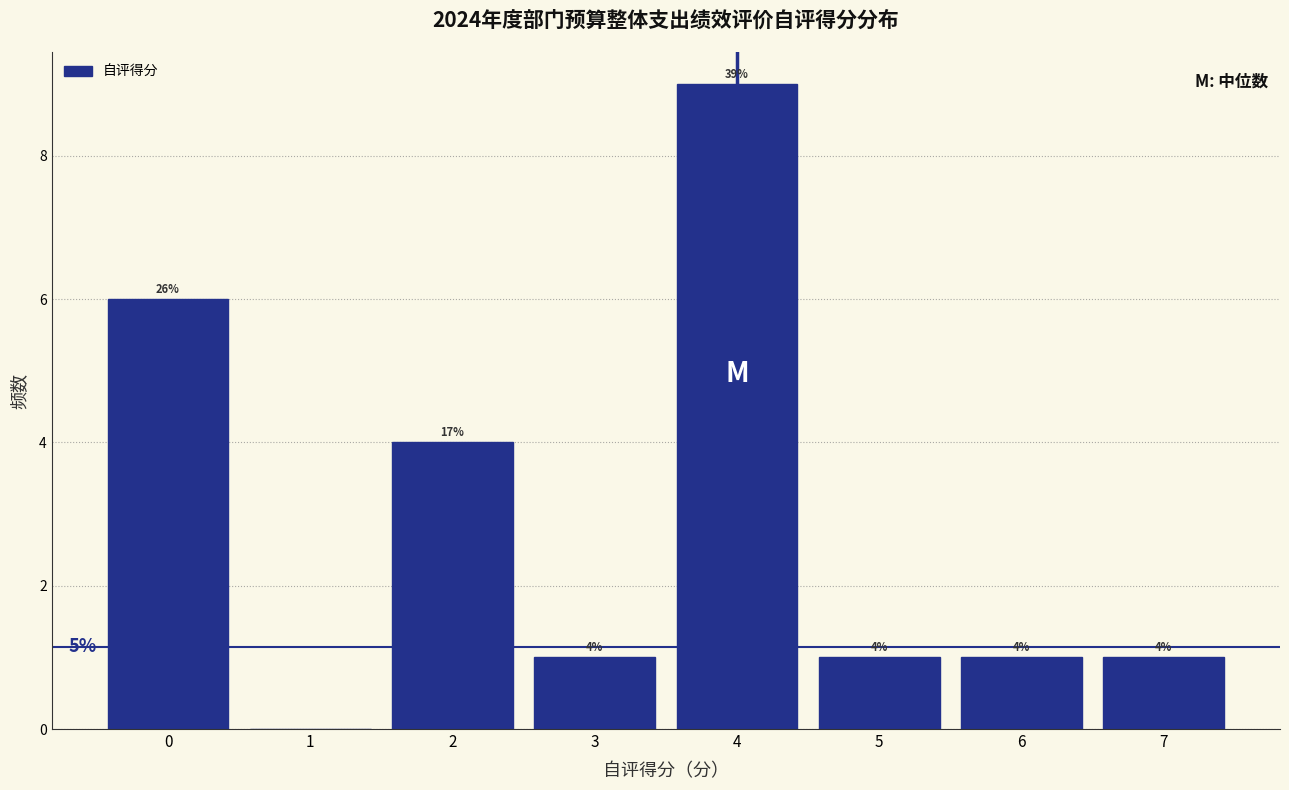

Over which range of the x-axis is the bar tallest?

3.5 to 4.5